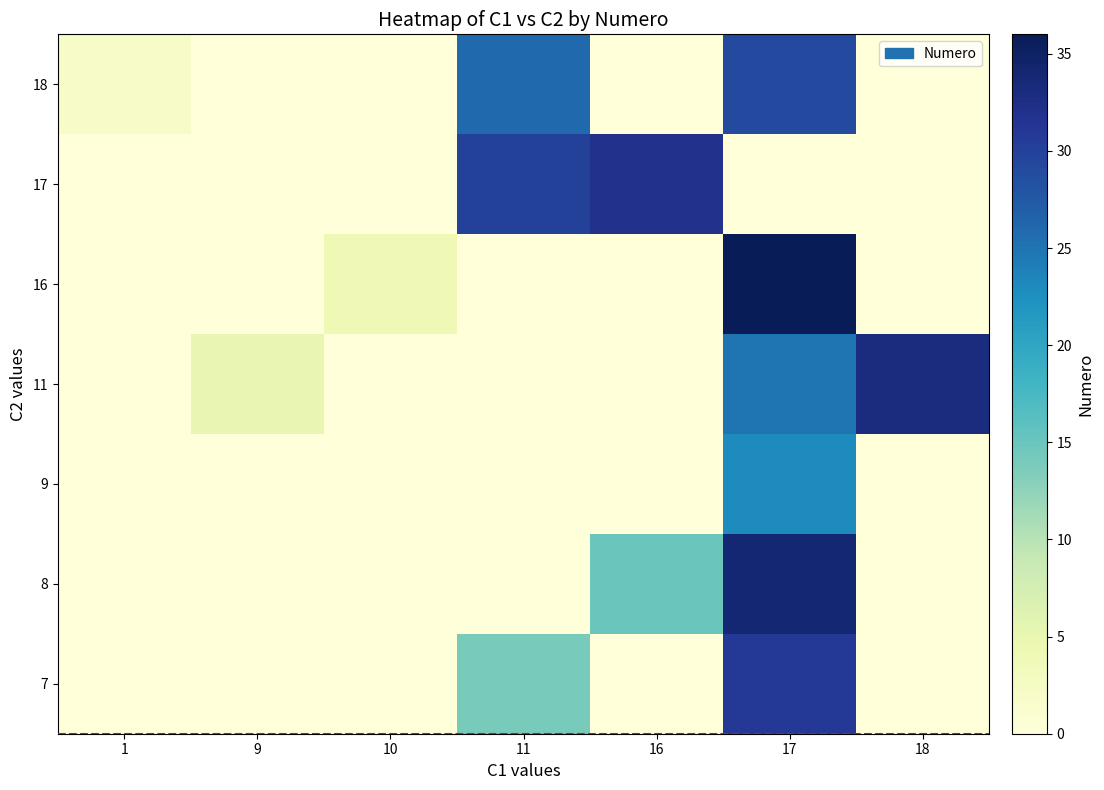

At which category does the chart reach its minimum across all series?

1